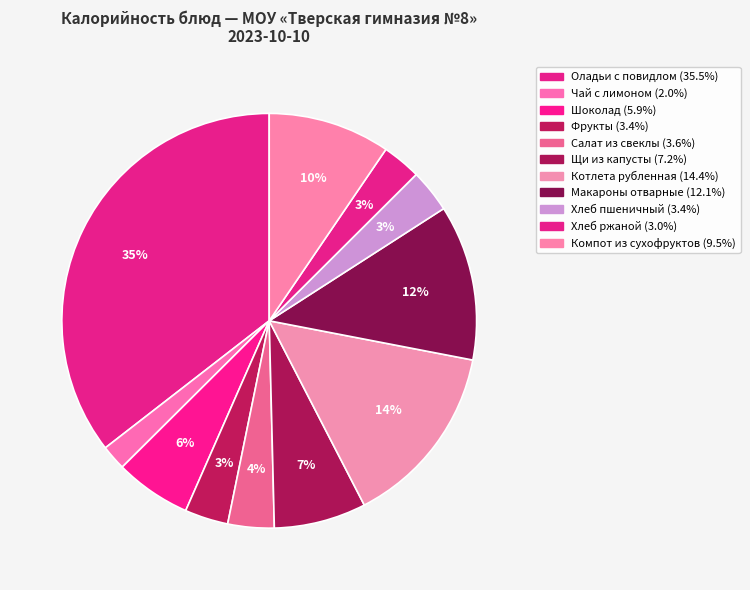

To the nearest percent, what is the difference between the largest and smallest slice percentages?

34%